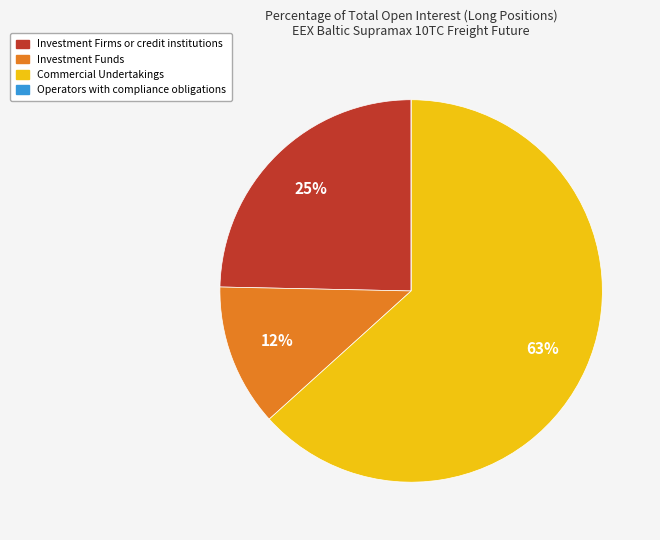

The Investment Funds slice represents 4% of the pie. True or false?

False